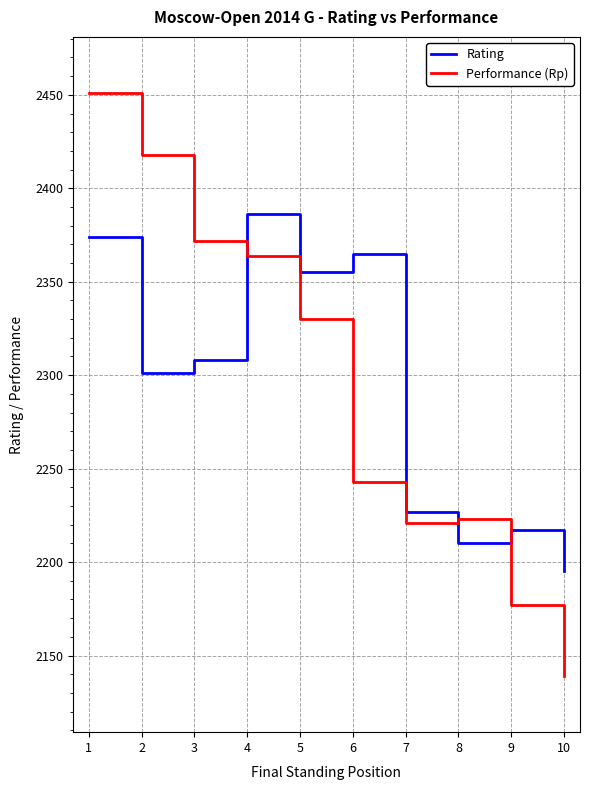

What is the spread (max minus min) of values at 8?

13